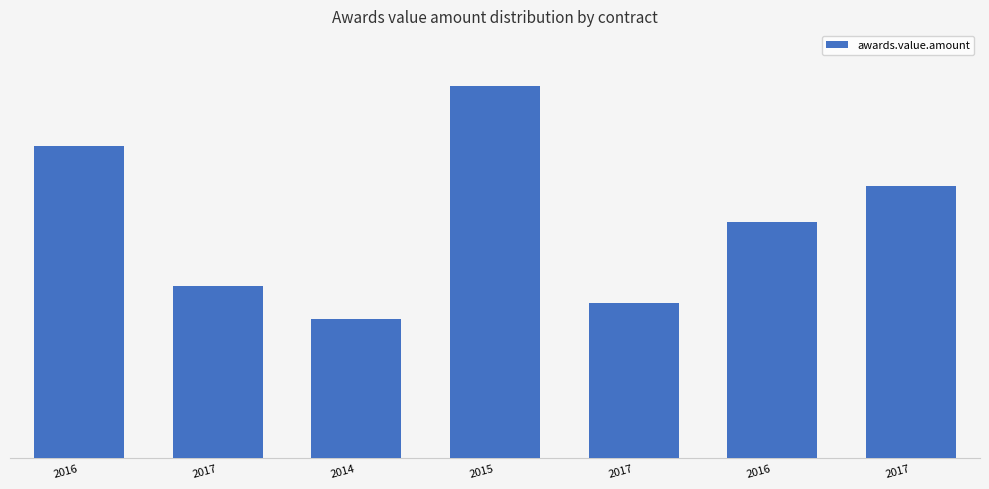

Rank the categories by value from highest to lowest.

2015, 2016, 2017, 2016, 2017, 2017, 2014